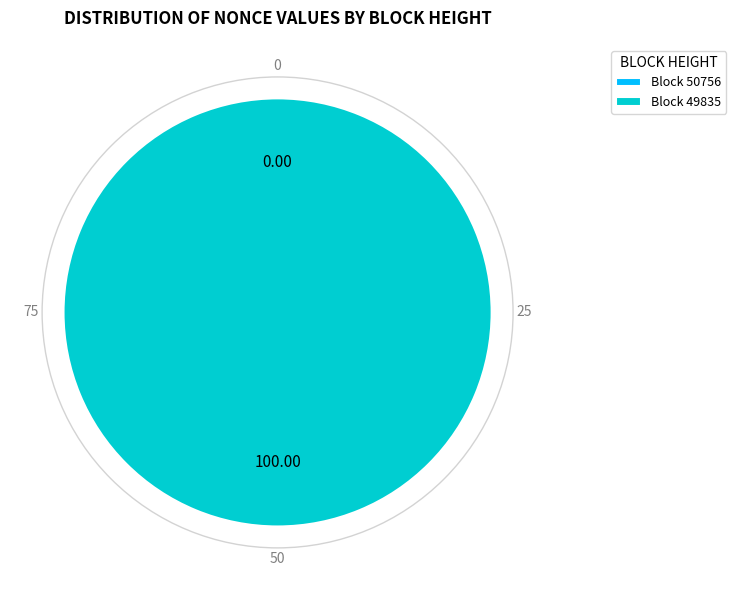

Does 49835 account for over 50% of the chart?

Yes